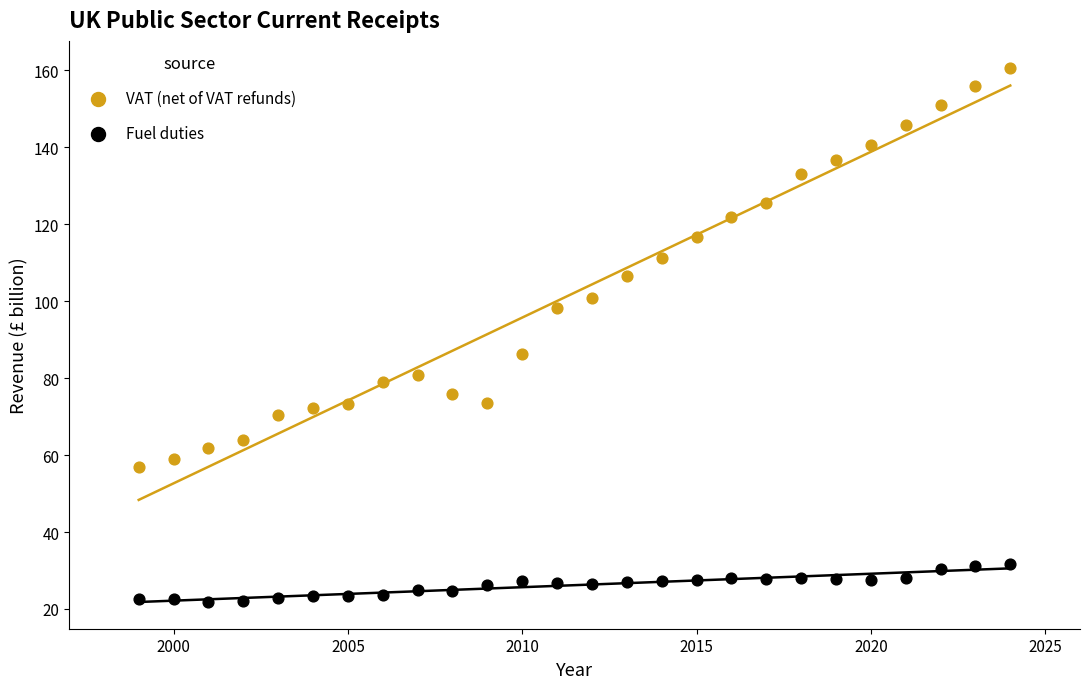

Across all series, what Y value is closest to 91?

86.3